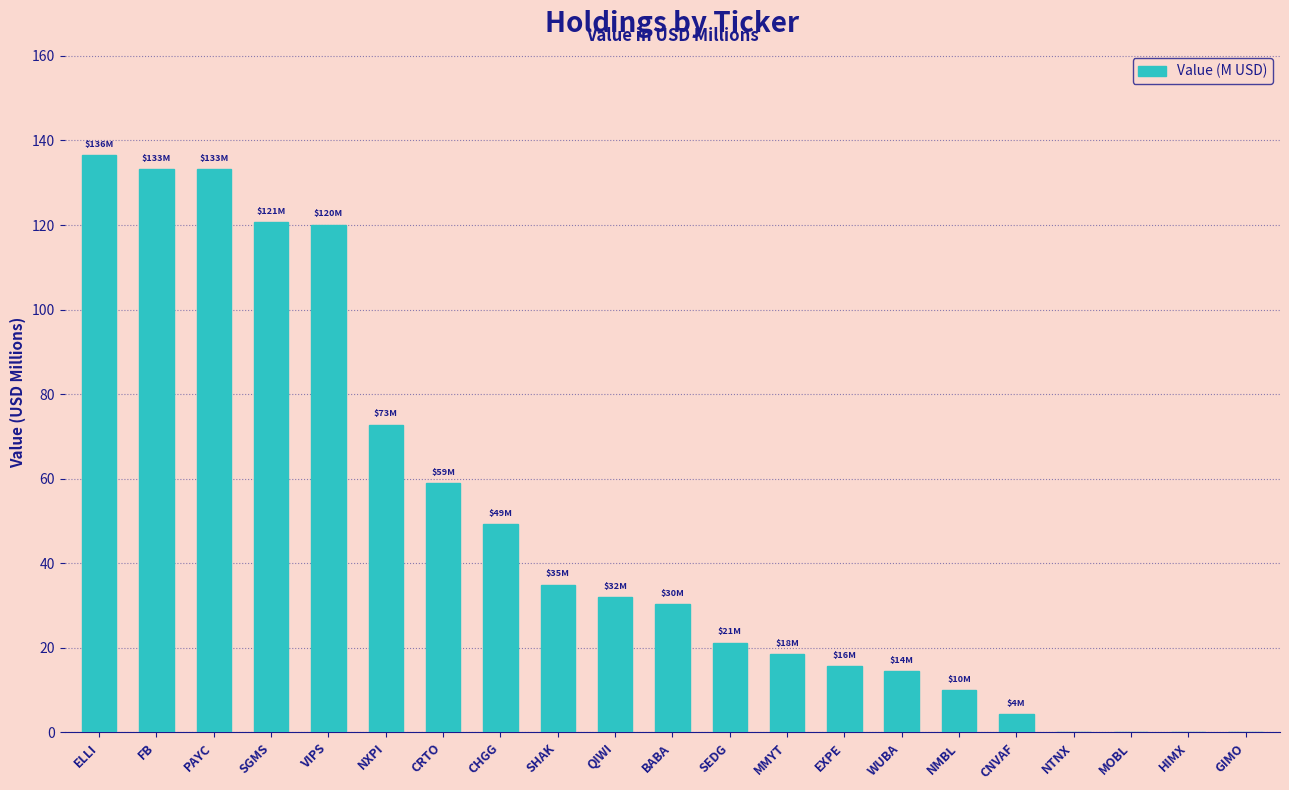

At which category does the chart reach its peak across all series?

ELLI